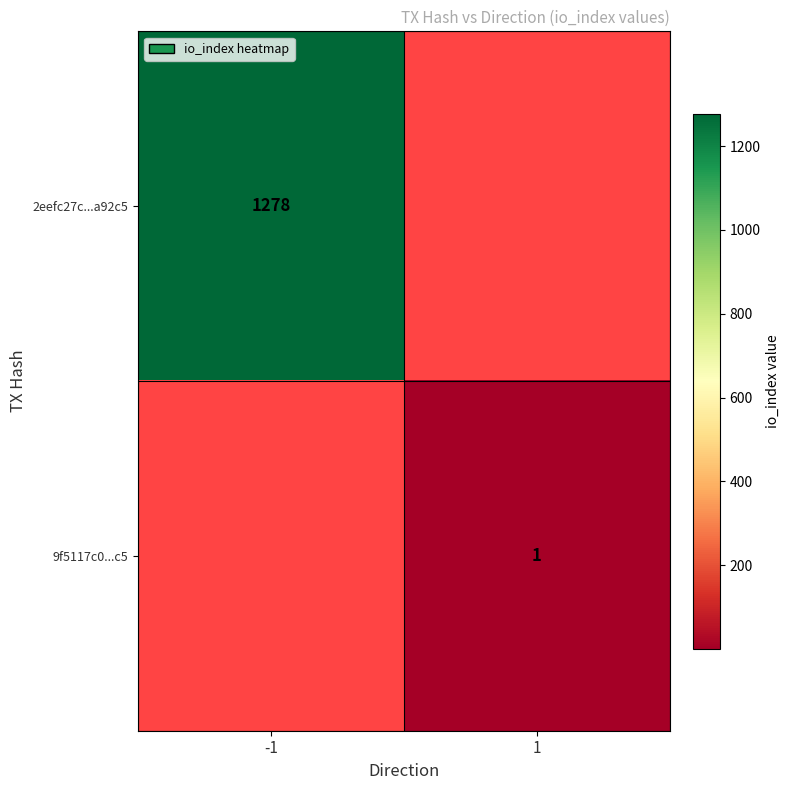

Is the value of 2eefc27c...a92c5 at -1 greater than the value of 9f5117c0...c5 at 1?

Yes